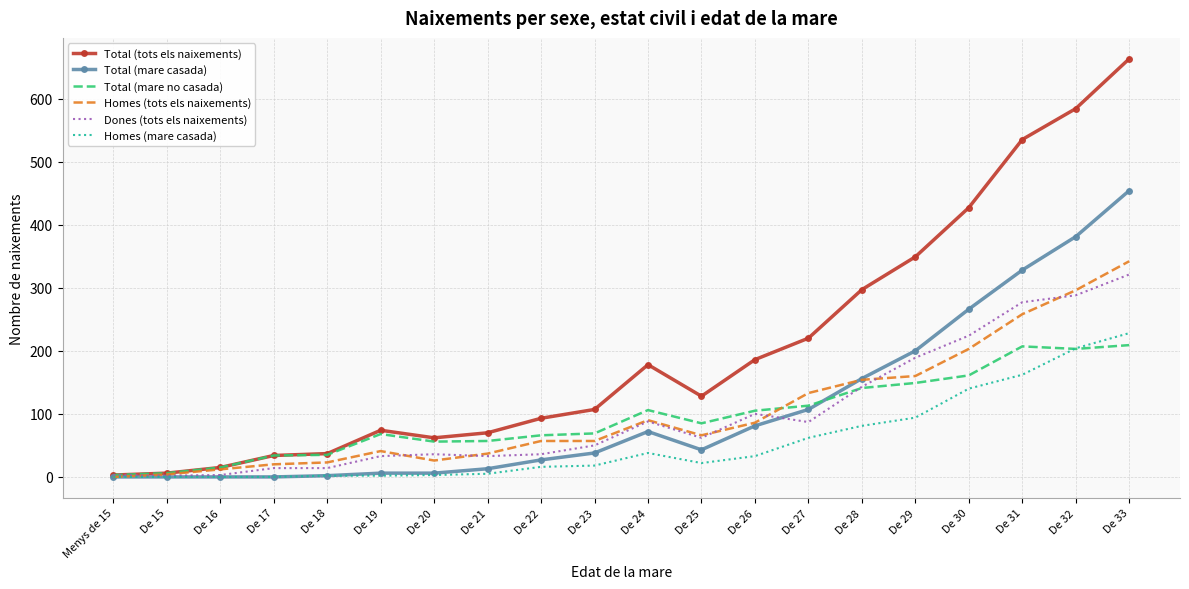

True or false: Homes (mare casada) has a value of 2 at De 19.

True